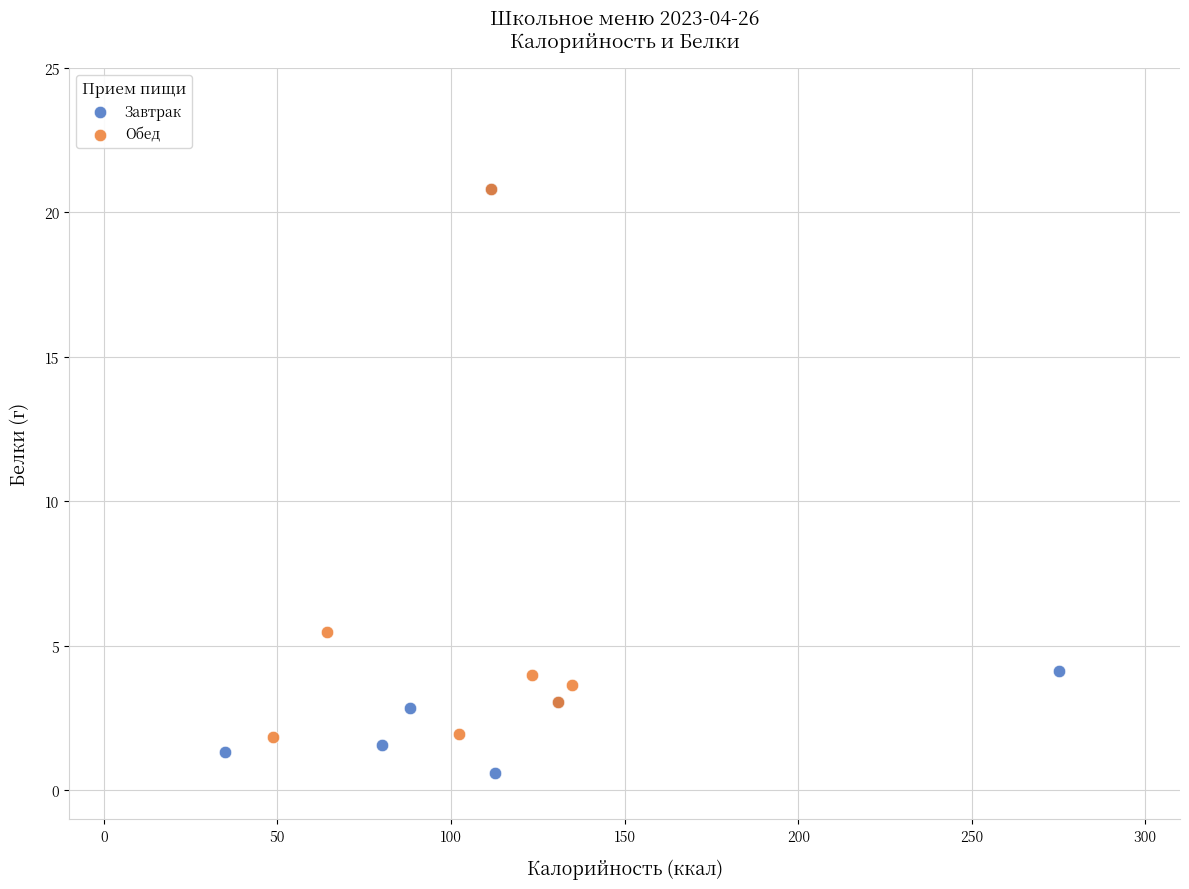

What are all the series names shown in the legend?

Завтрак, Обед